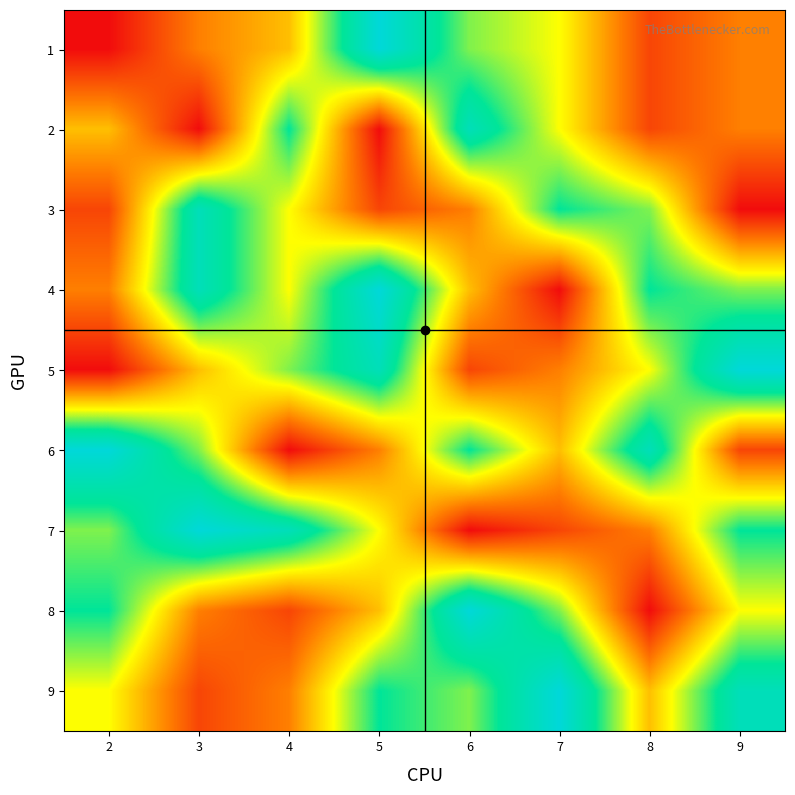

What is the greatest value displayed?

9